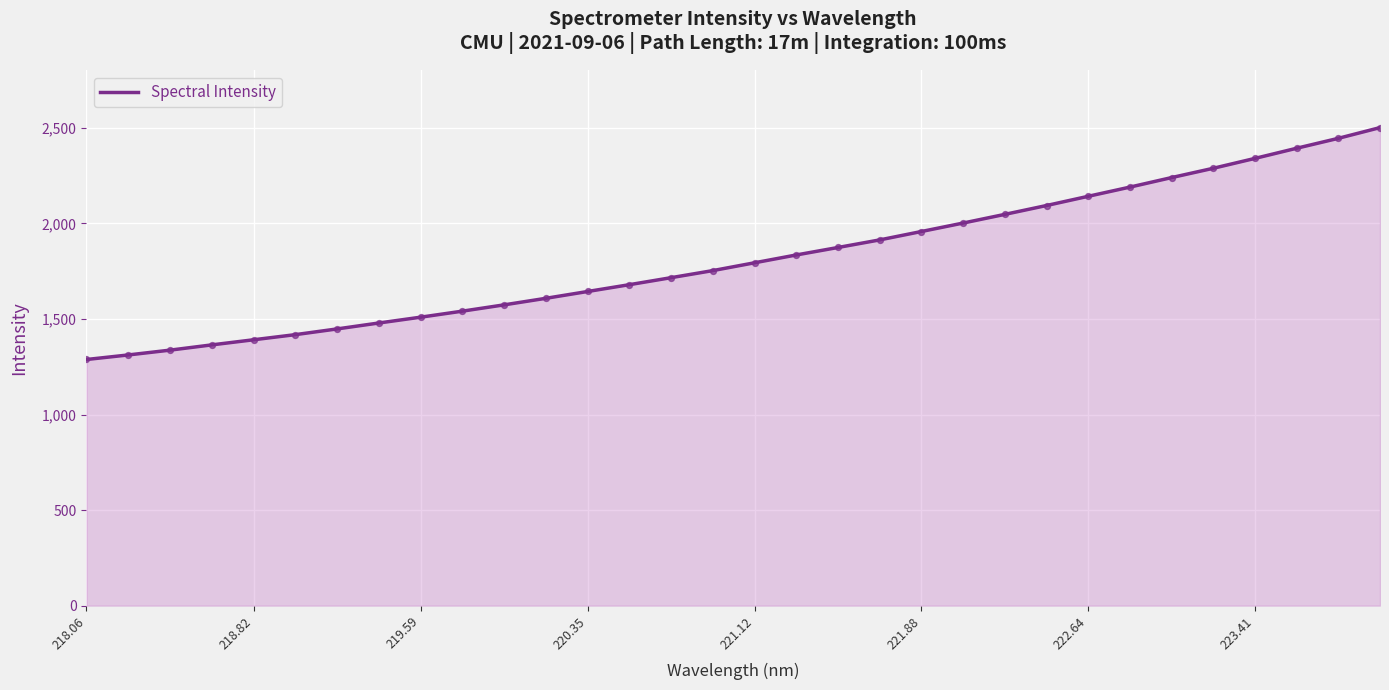

What is the greatest value displayed?

2501.4